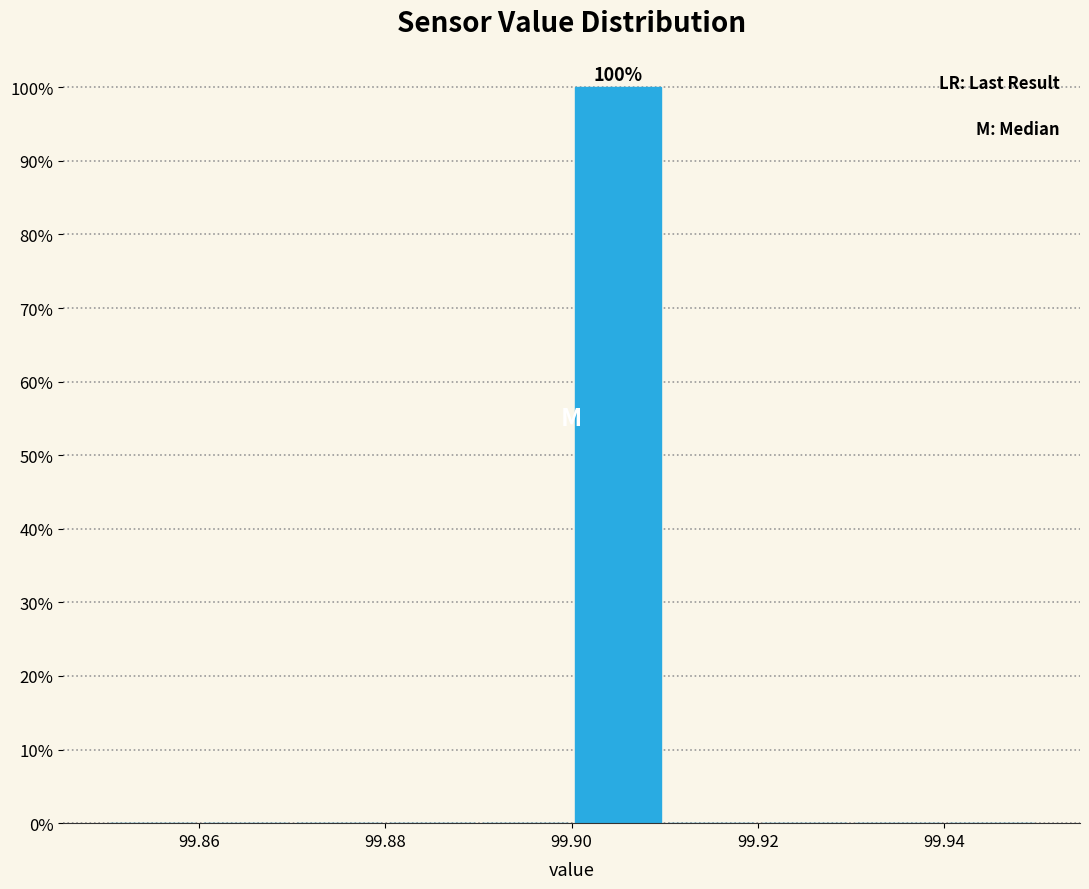

Which range on the x-axis has the tallest bar?

99.90 to 99.91